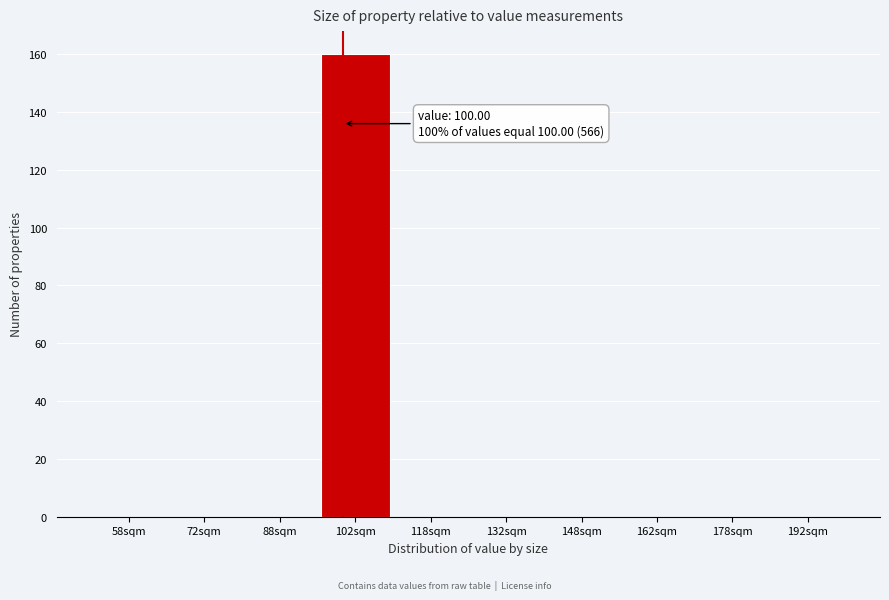

Over which range of the x-axis is the bar tallest?

95 to 110